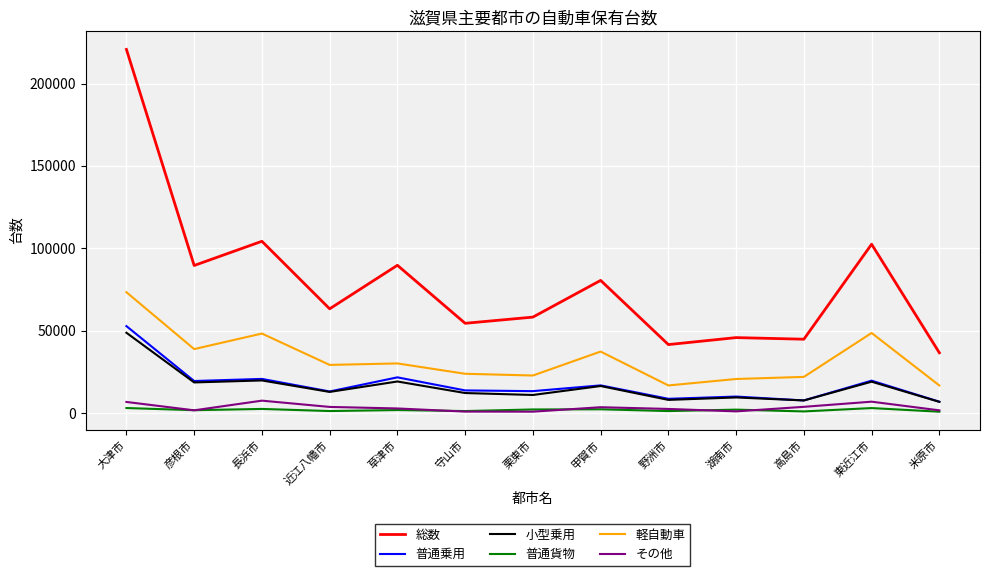

True or false: 軽自動車 and 普通乗用 intersect in this chart.

False